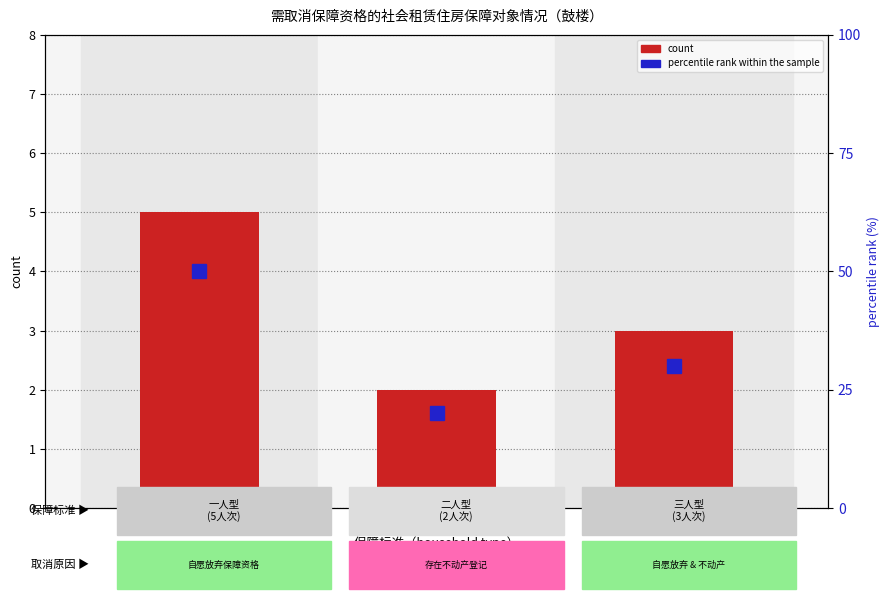

Count the count values in the range 2 to 5.

3